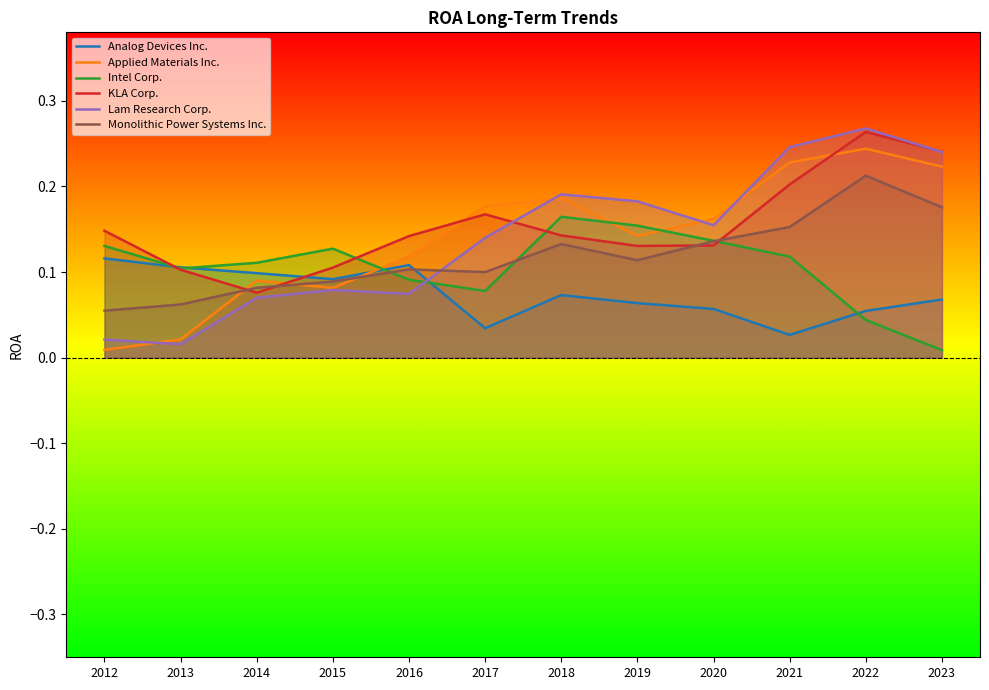

The value of Monolithic Power Systems Inc. at 2018 is 0.0. True or false?

False